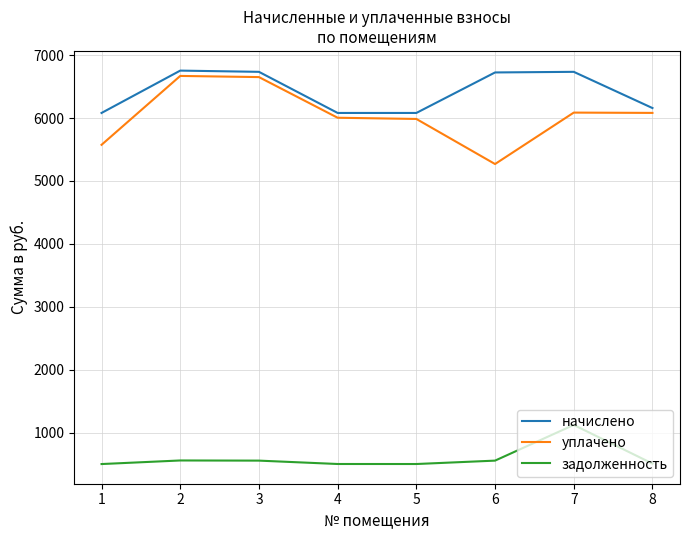

True or false: задолженность has a value of 312.8 at 6.

False